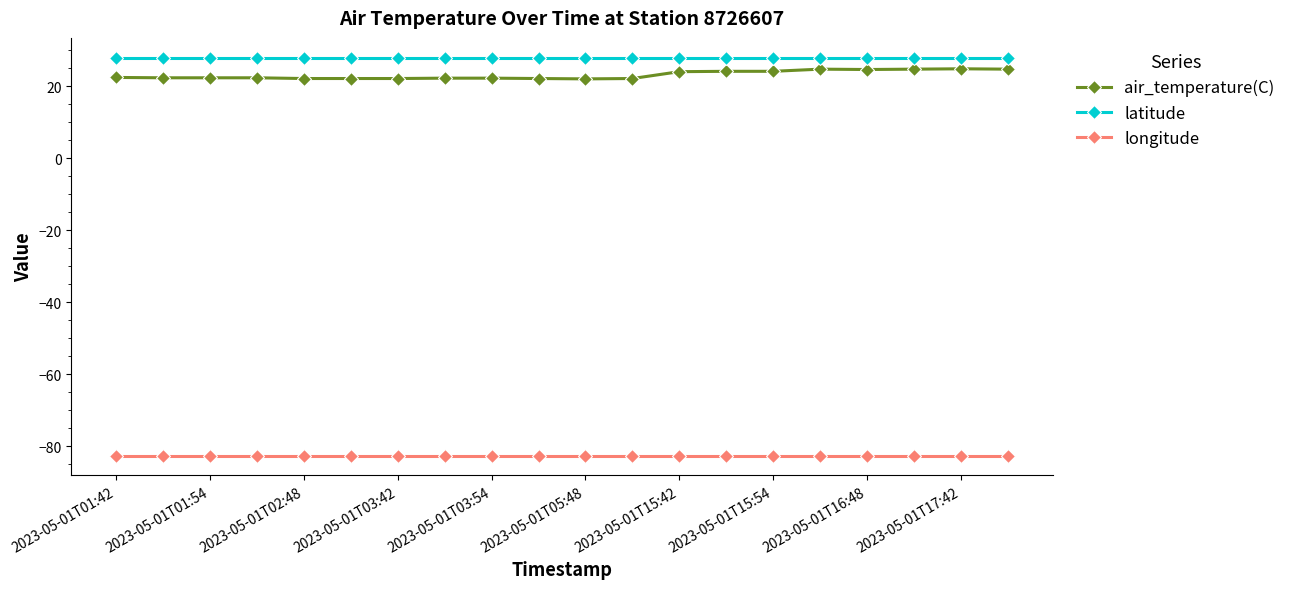

At how many categories does at least one series exceed 4?

20